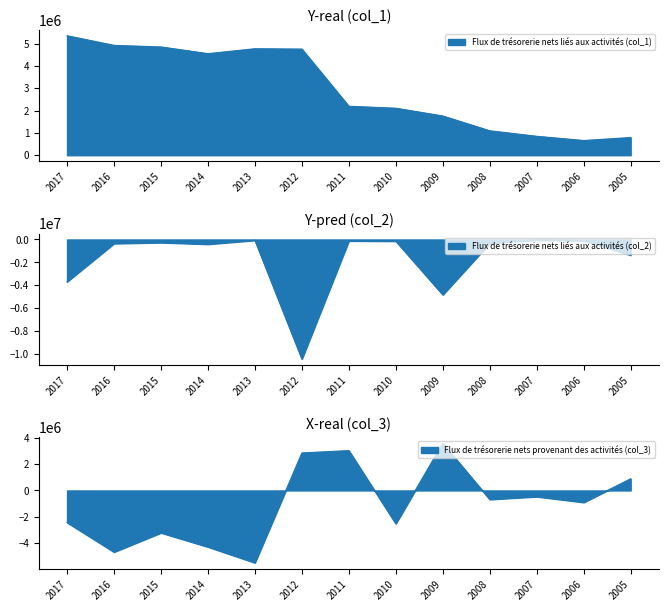

Reading left to right, what are all the values shown in this chart?

Flux de trésorerie nets liés aux activités (col_1): 5351300	4919400	4848300	4549000	4768900	4752200	2193100	2105100	1757600	1095600	848100	658600	793000
Flux de trésorerie nets liés aux activités (col_2): -3690600	-351900	-268500	-411900	-70000	-10429100	-123900	-145100	-4822400	-320600	-55800	-101000	-1369000
Flux de trésorerie nets provenant des activités (col_3): -2433200	-4677800	-3217000	-4289700	-5494800	2850400	3029400	-2523000	3587000	-680400	-469700	-904700	887000